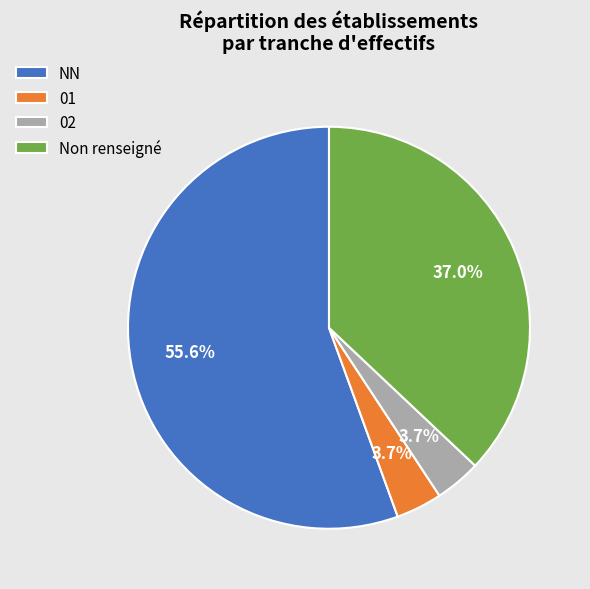

What is the largest slice in the pie chart?

NN